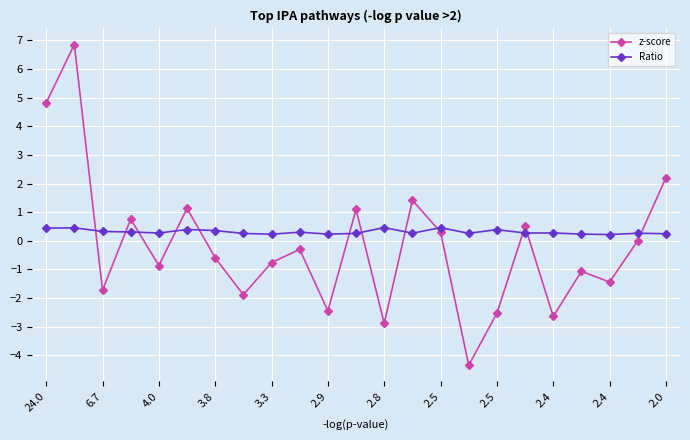

Rank the series by their maximum value, from highest to lowest.

z-score, Ratio